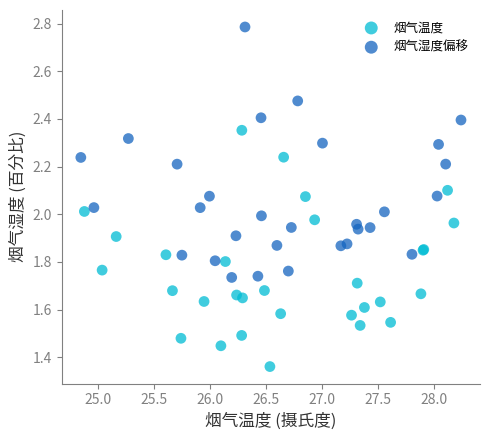

Which series has the largest Y range (max minus min)?

烟气湿度偏移